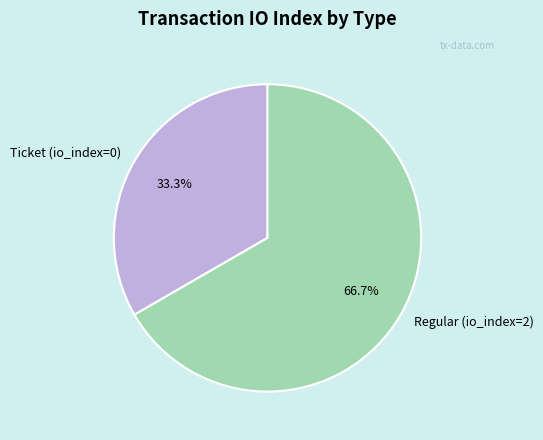

How many slices are in this pie chart?

2